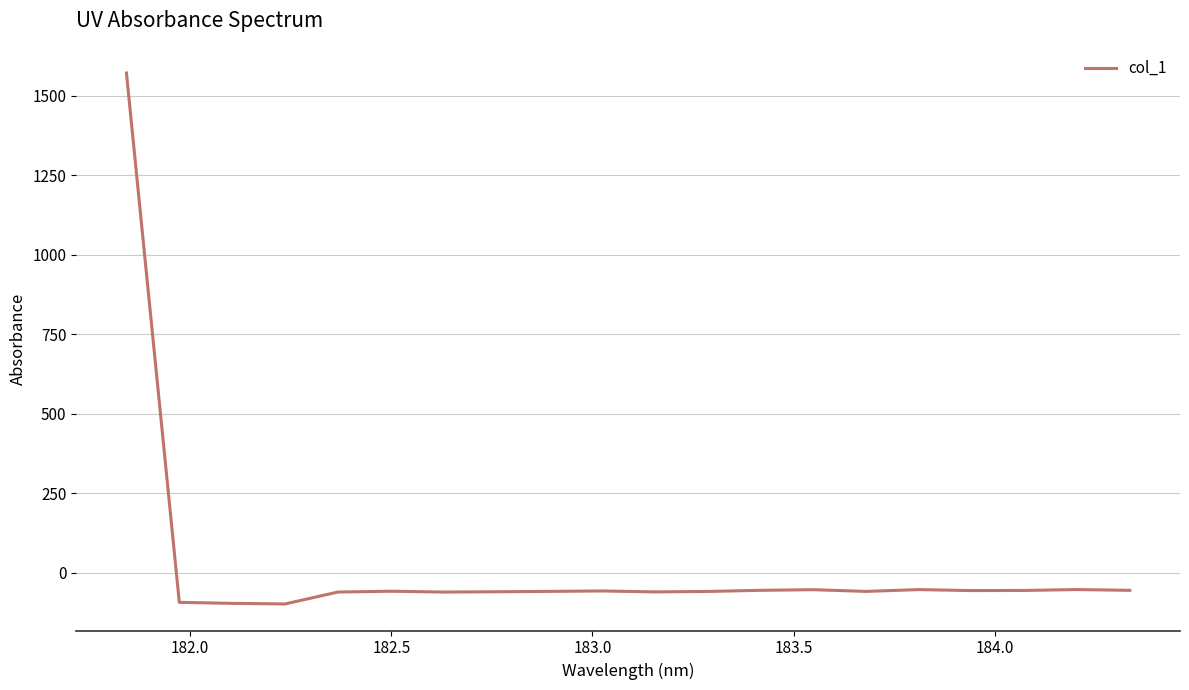

What is the average value?

18.3